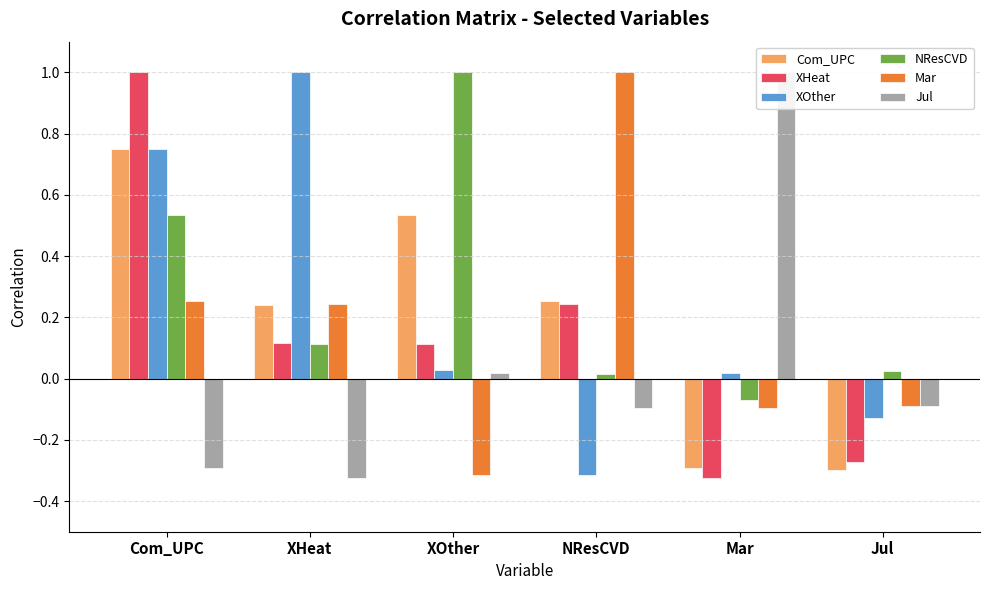

Where is XOther nearest to the value 0?

Mar